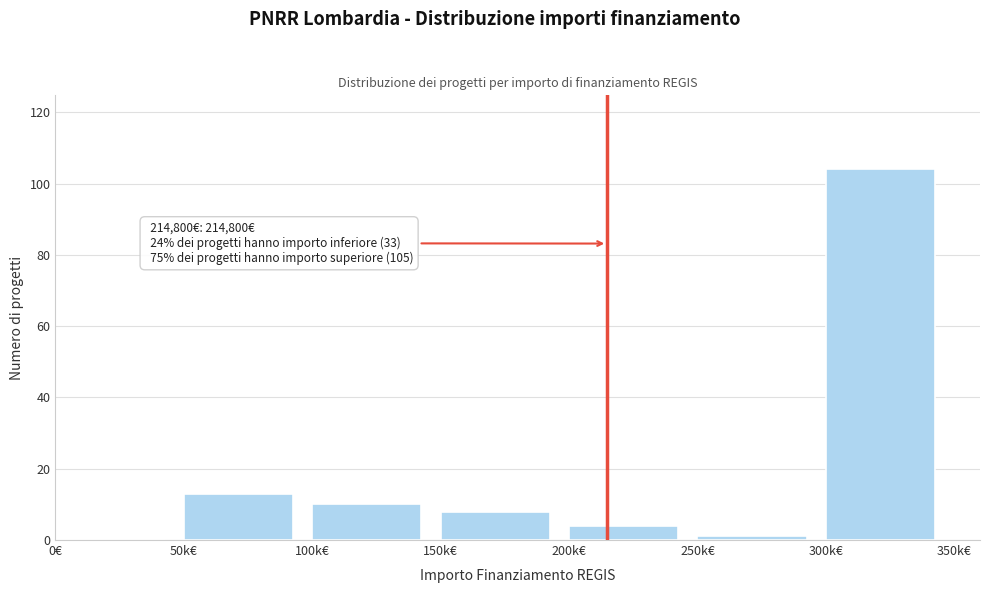

Reading right to left, transcribe all the data shown in this chart.

300k€=104	250k€=1	200k€=4	150k€=8	100k€=10	50k€=13	0€=0